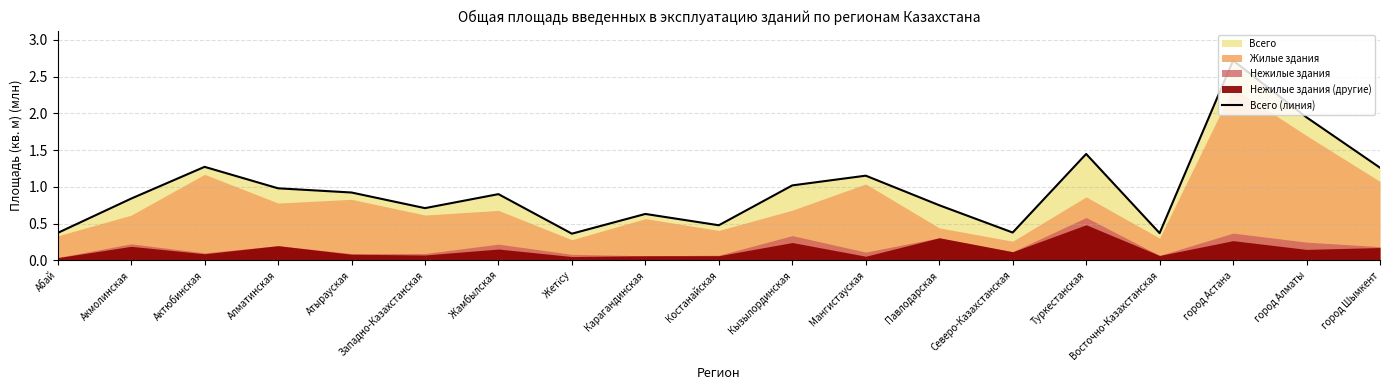

Rank the categories by value from lowest to highest.

Жетісу, Восточно-Казахстанская, Абай, Северо-Казахстанская, Костанайская, Карагандинская, Западно-Казахстанская, Павлодарская, Акмолинская, Жамбылская, Атырауская, Алматинская, Кызылординская, Мангистауская, город Шымкент, Актюбинская, Туркестанская, город Алматы, город Астана